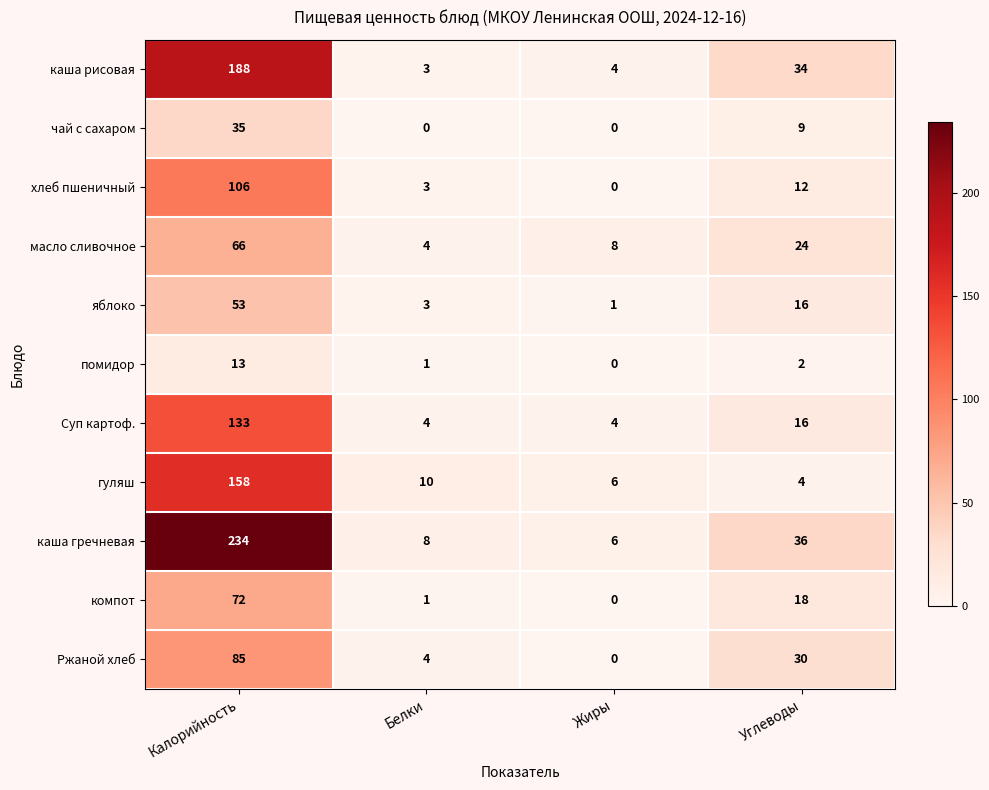

What is the total value across all series at Углеводы?

201